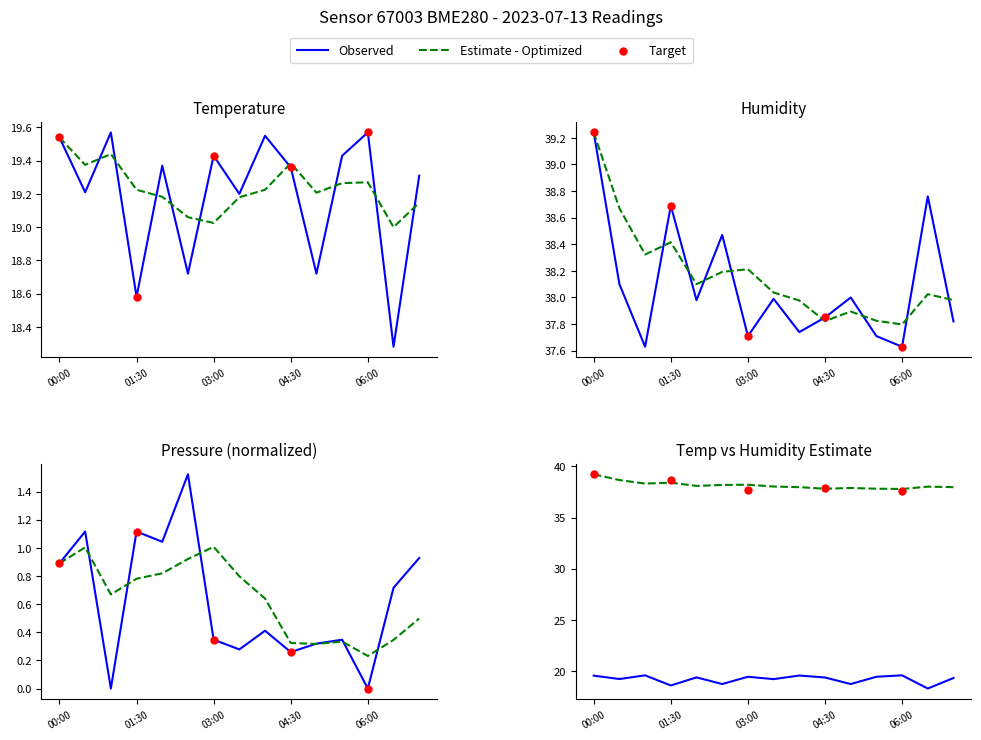

What is the total value across all series at 06:00?

57.2